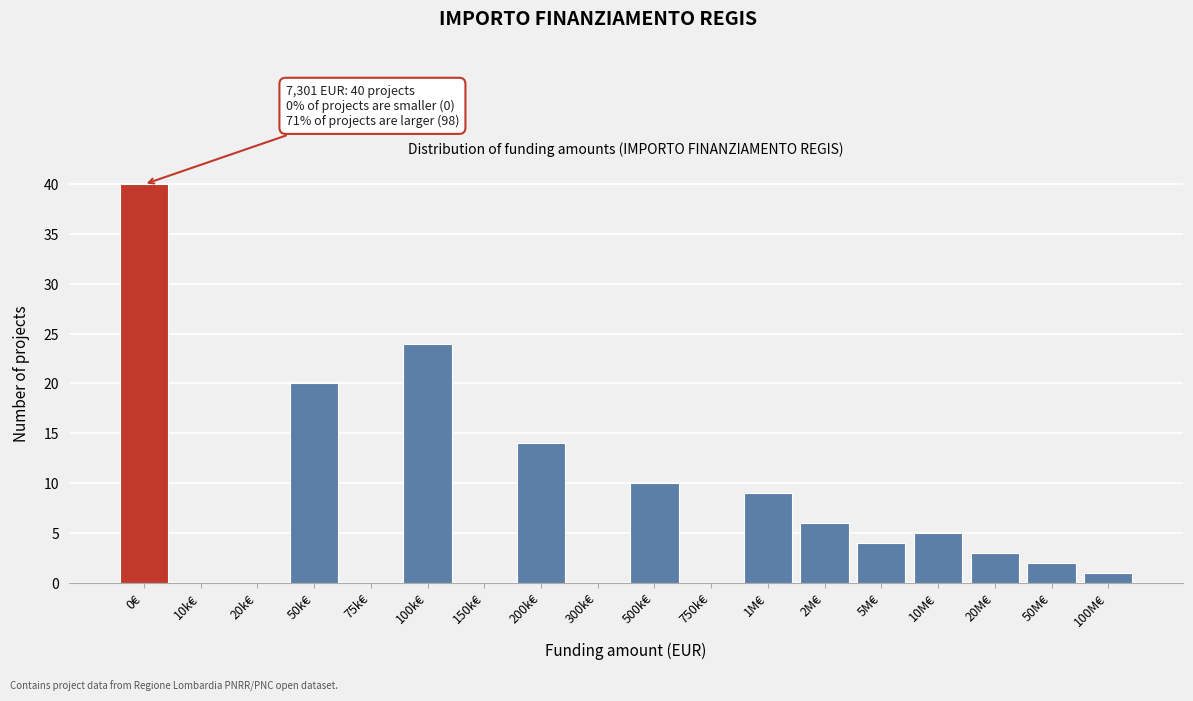

Reading right to left, transcribe all the data shown in this chart.

100M€=1	50M€=2	20M€=3	10M€=5	5M€=4	2M€=6	1M€=9	750k€=0	500k€=10	300k€=0	200k€=14	150k€=0	100k€=24	75k€=0	50k€=20	20k€=0	10k€=0	0€=40